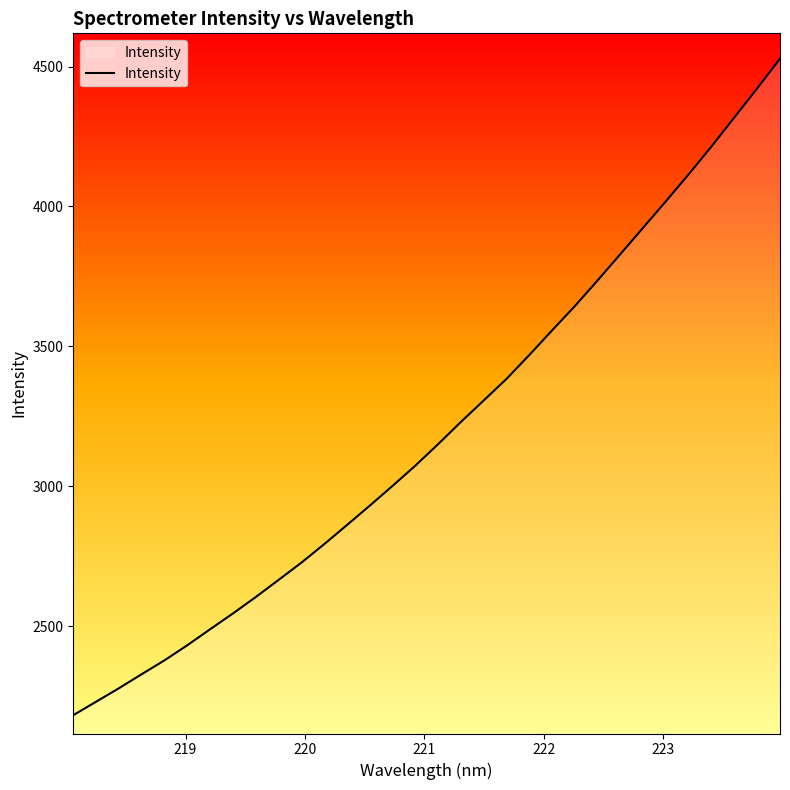

What is the difference between the maximum and minimum values?

2345.6